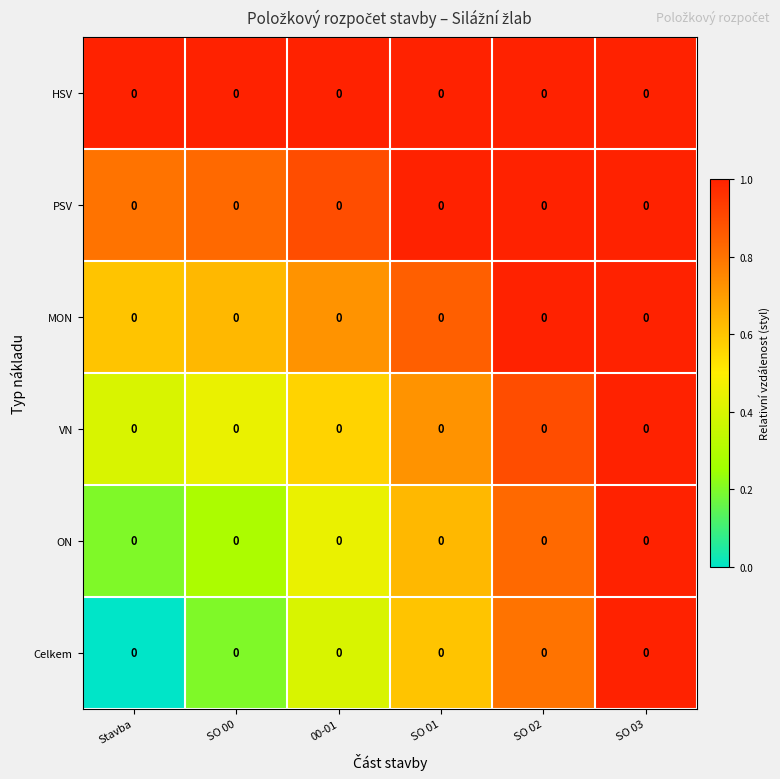

At which category is the sum across all series the highest?

SO 03